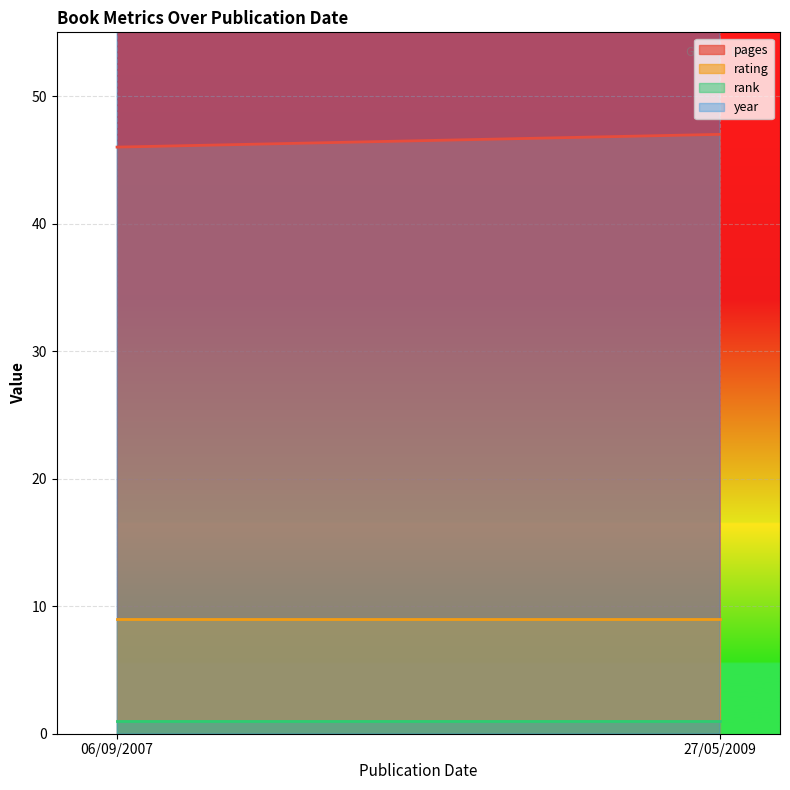

How many lines are shown in the chart?

4